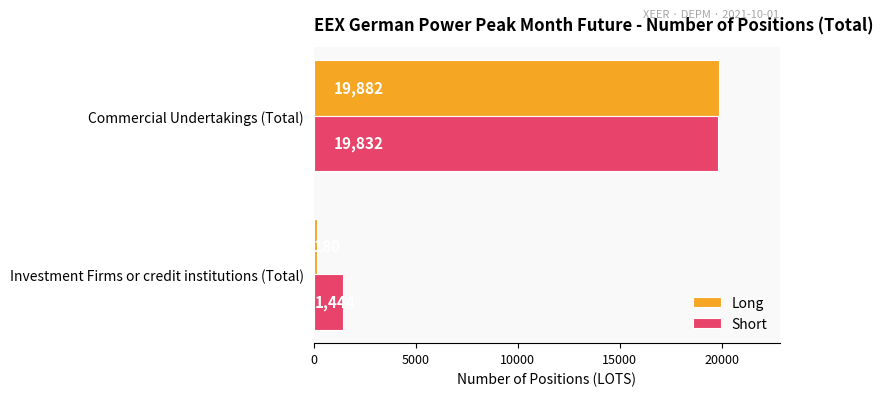

The value of Short at Investment Firms or credit institutions (Total) is 1444. True or false?

True